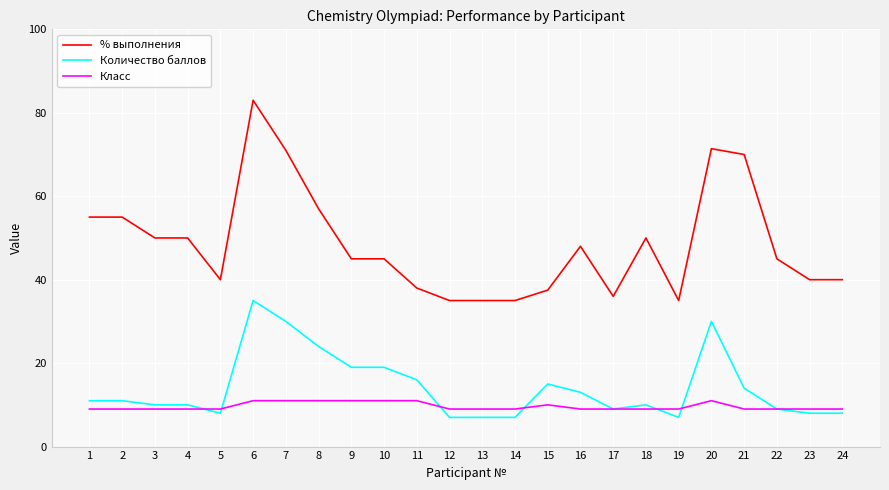

Is the value of Класс at 6 greater than the value of % выполнения at 16?

No